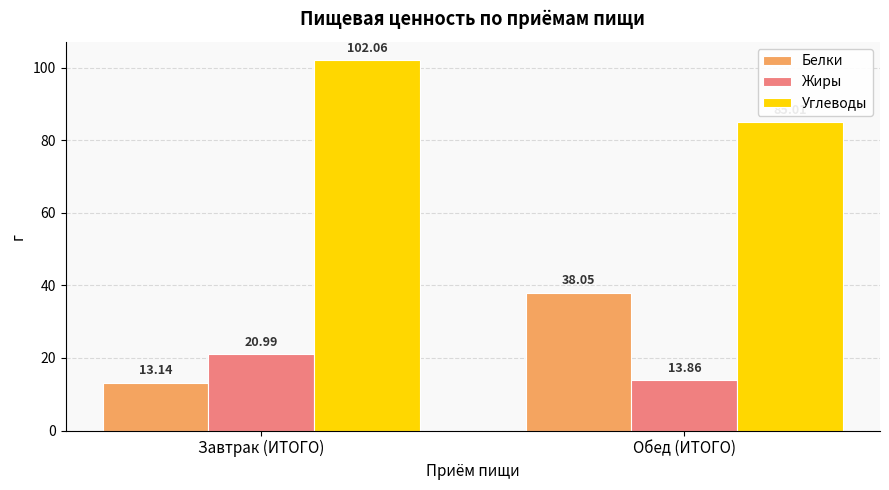

What is the label of the 2nd bar from the left?

Обед (ИТОГО)